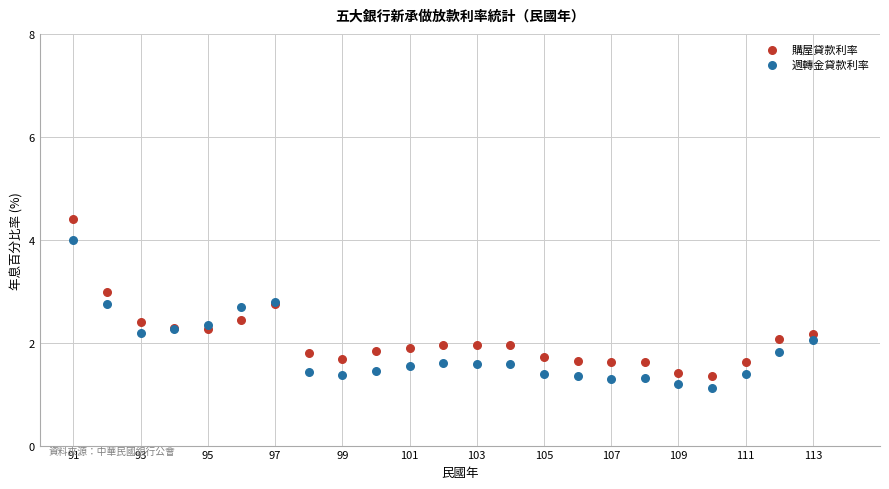

Which series reaches the maximum Y coordinate?

購屋貸款利率